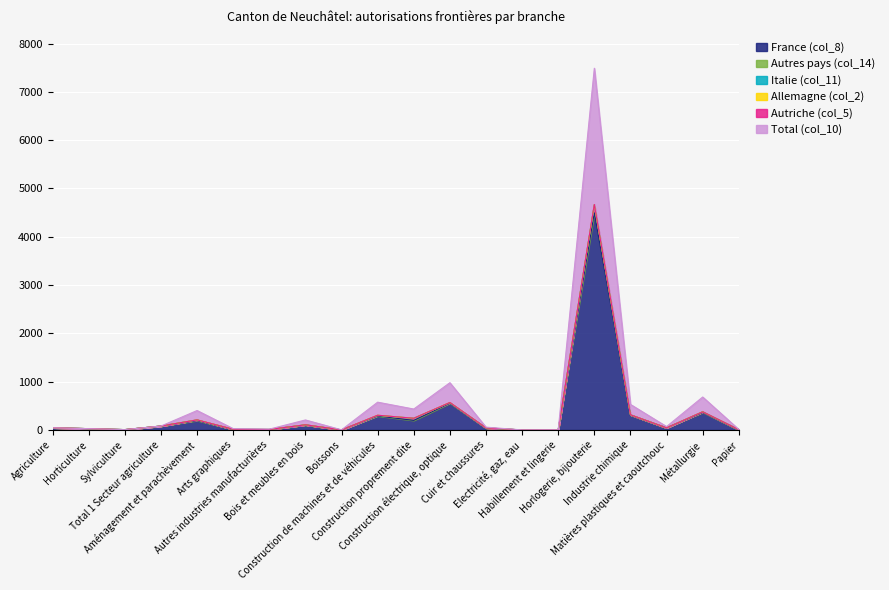

Is it true that France (col_8) equals 363 at Métallurgie?

True